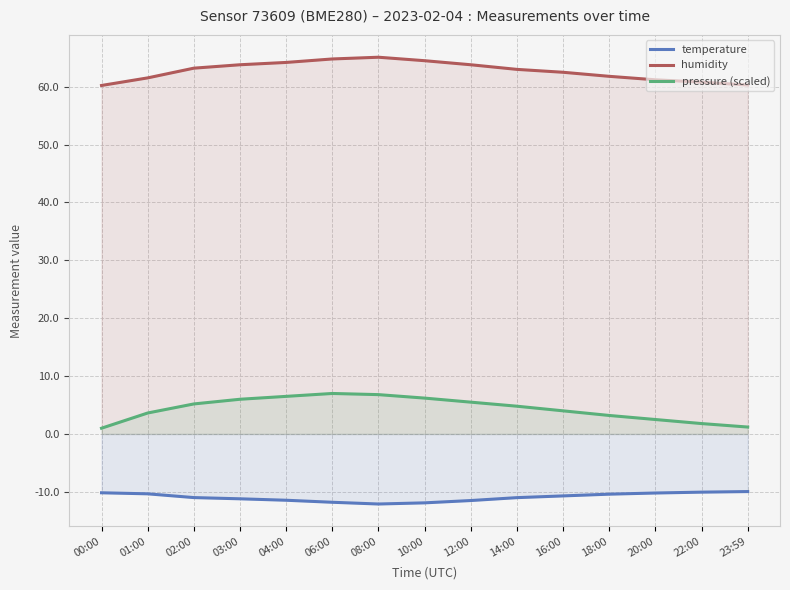

Between 00:00 and 18:00, which is larger?

00:00